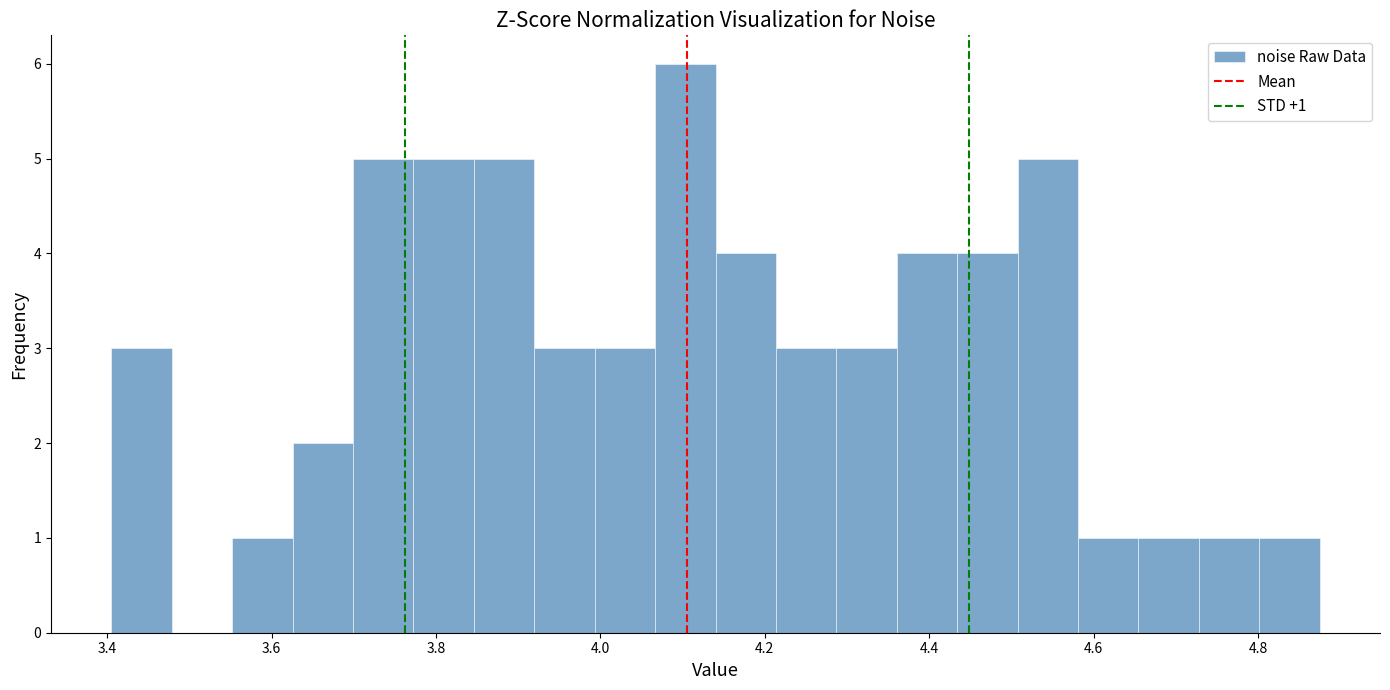

Around what value on the x-axis is the tallest bar? Give the approximate position of its centre, as read against the axis.

4.10